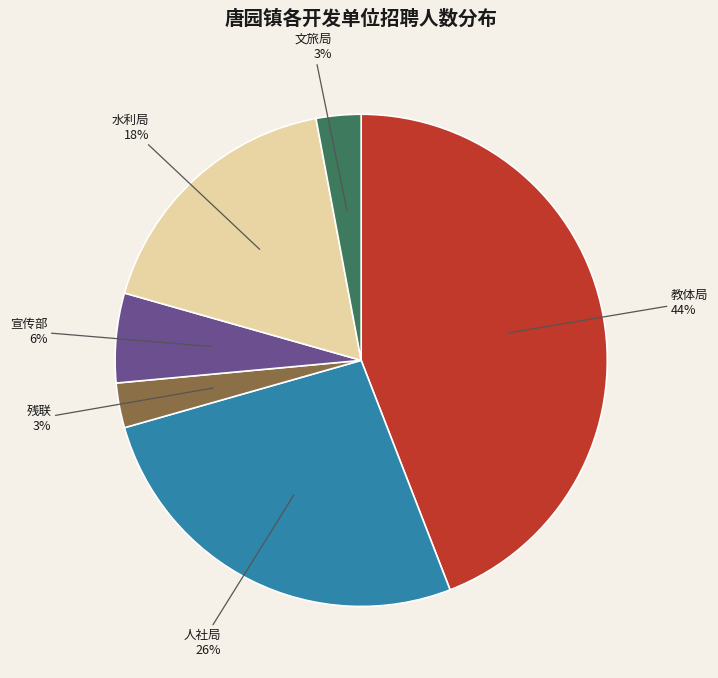

What percentage is the 文旅局 slice, to the nearest percent?

3%